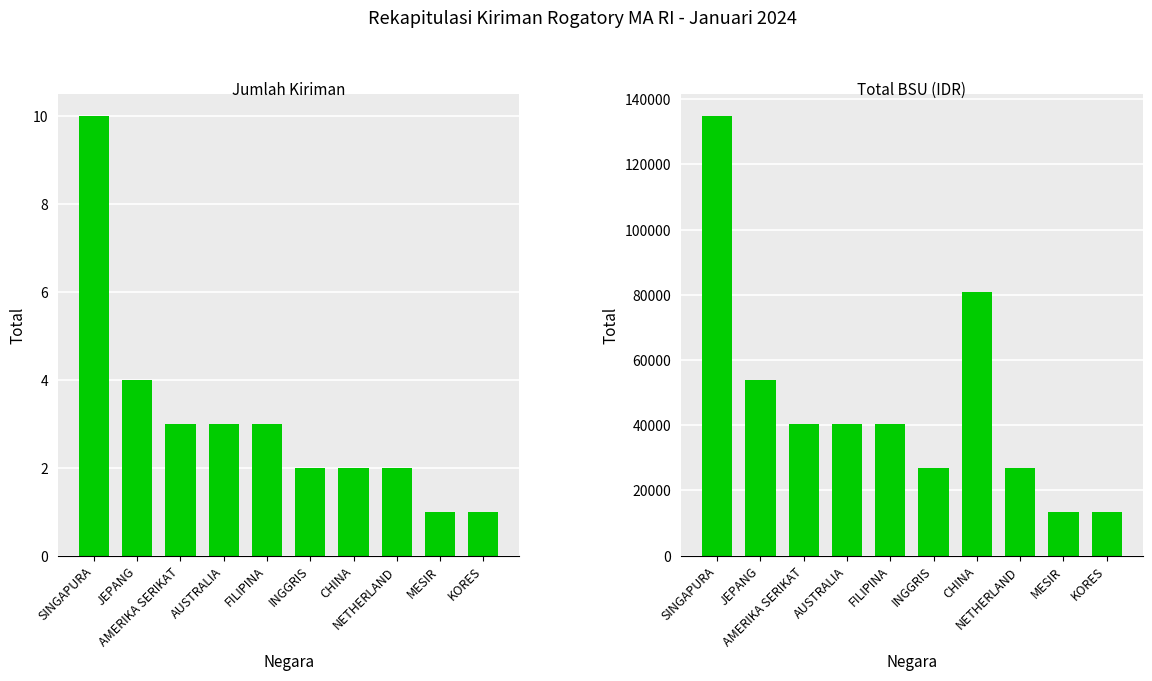

What is the lowest value of the Total BSU (IDR) series?

13500